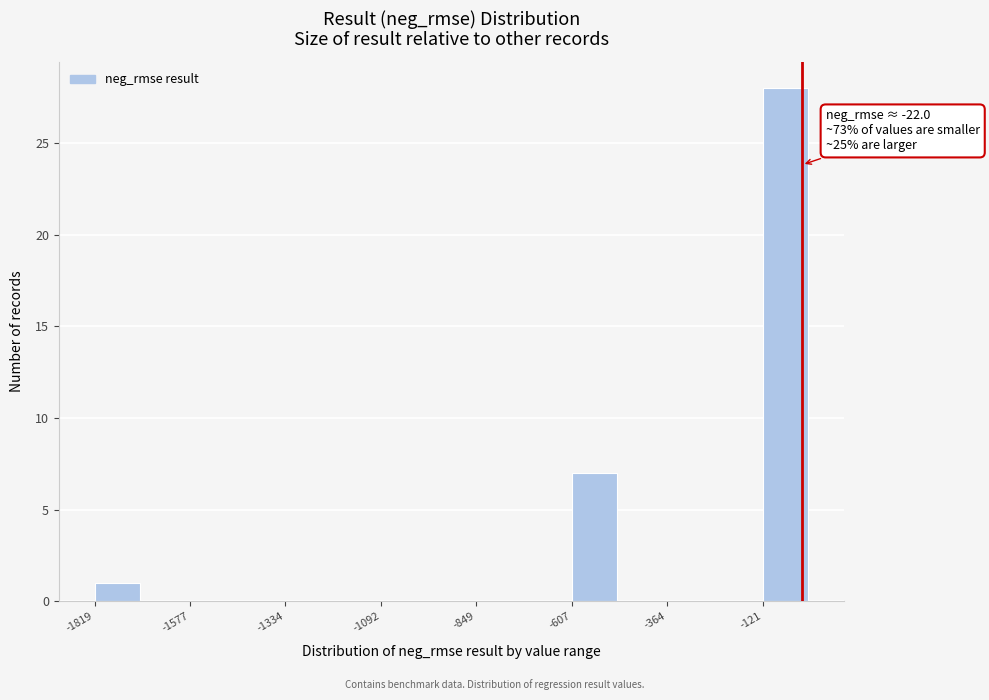

Around what value on the x-axis is the tallest bar? Give the approximate position of its centre, as read against the axis.

-50